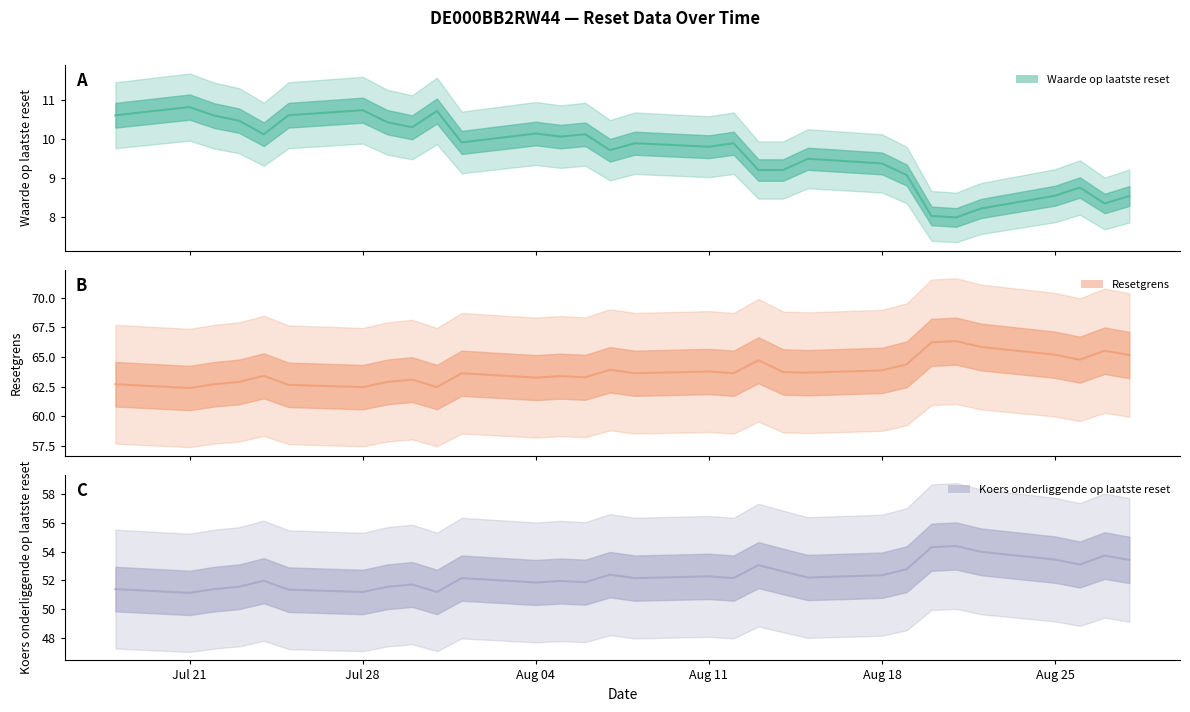

How many categories are shown in the chart?

30